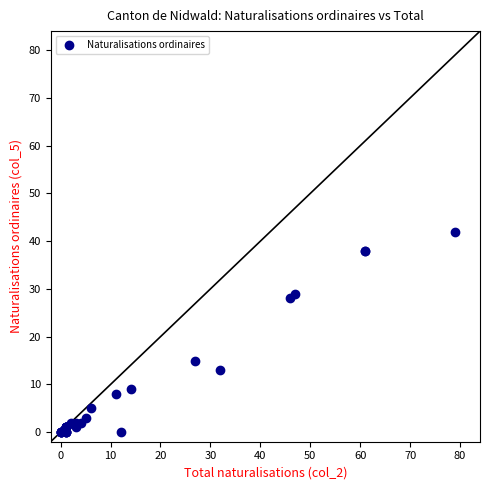

What Y value in the scatter plot is closest to 21?

15